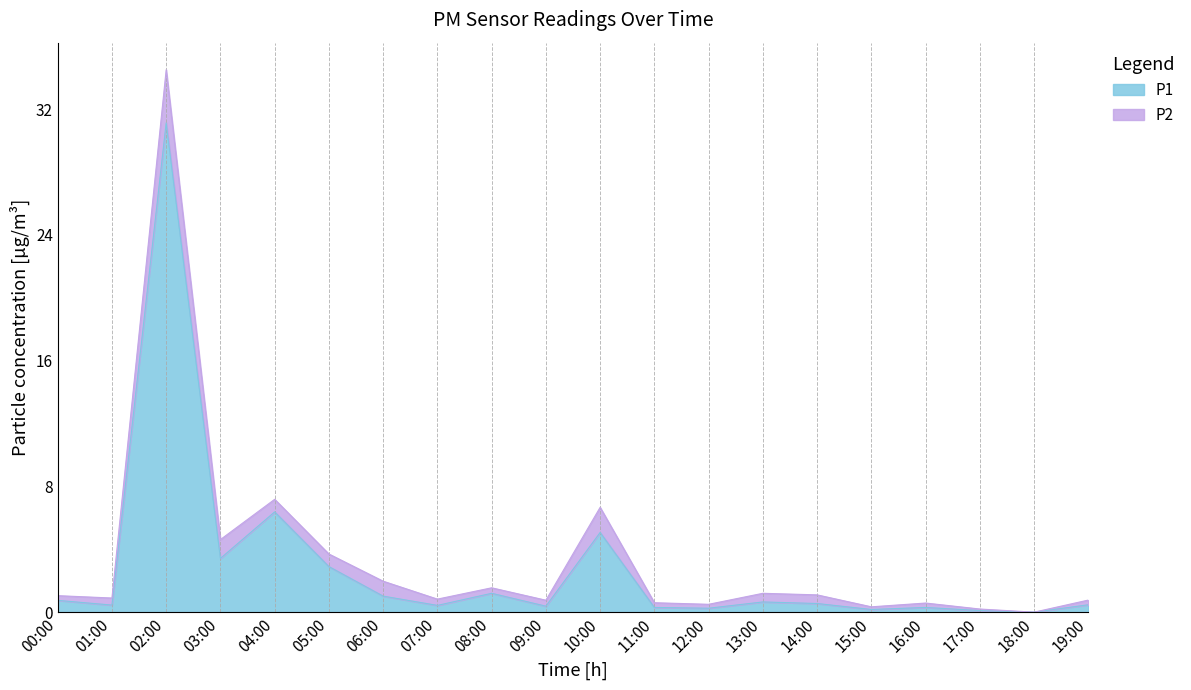

List the labels in order of value, smallest first.

18:00, 17:00, 15:00, 12:00, 11:00, 16:00, 09:00, 07:00, 01:00, 19:00, 14:00, 13:00, 00:00, 06:00, 08:00, 05:00, 03:00, 10:00, 04:00, 02:00